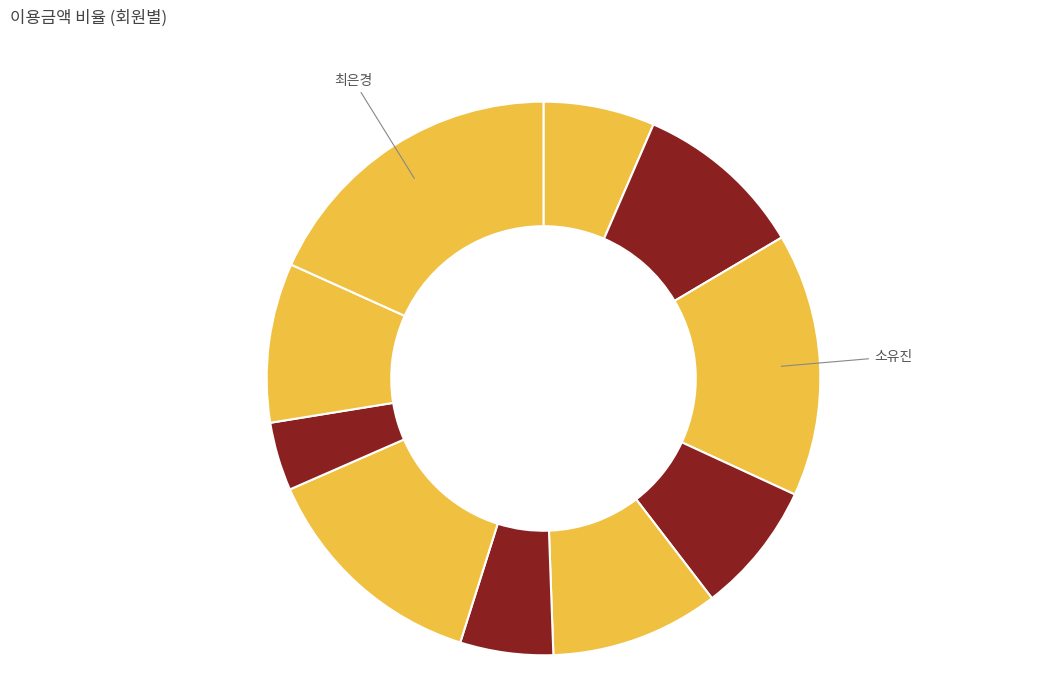

Count the number of slices in the pie.

10